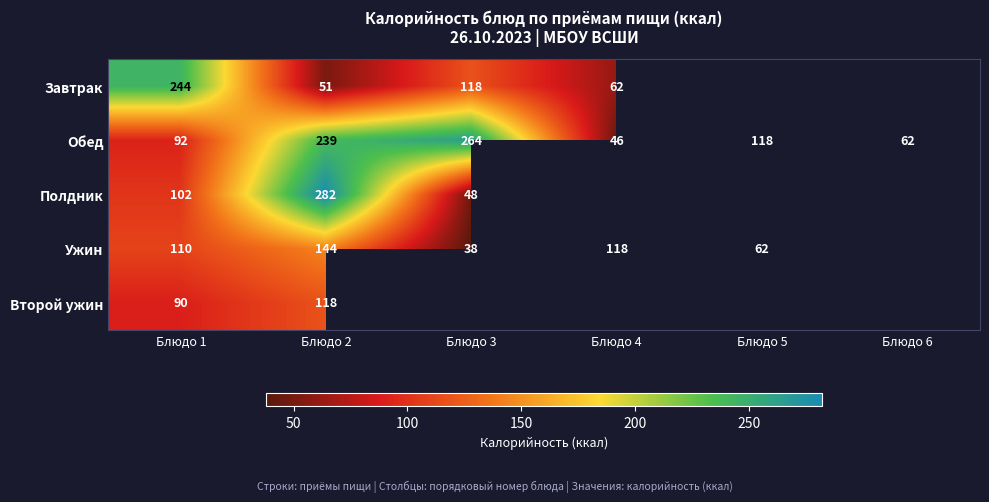

Is it true that Обед equals 264 at Блюдо 3?

True